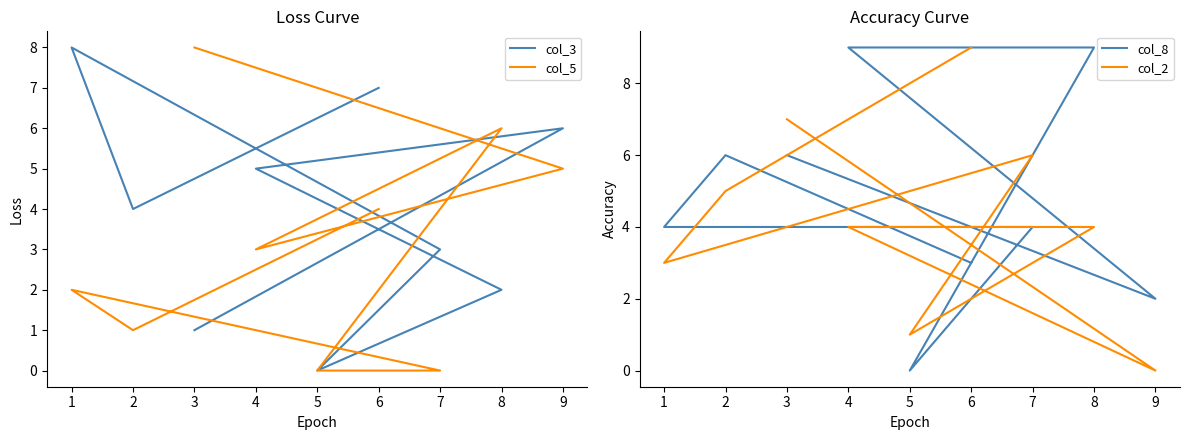

What are all the series names shown in the legend?

col_3, col_5, col_8, col_2